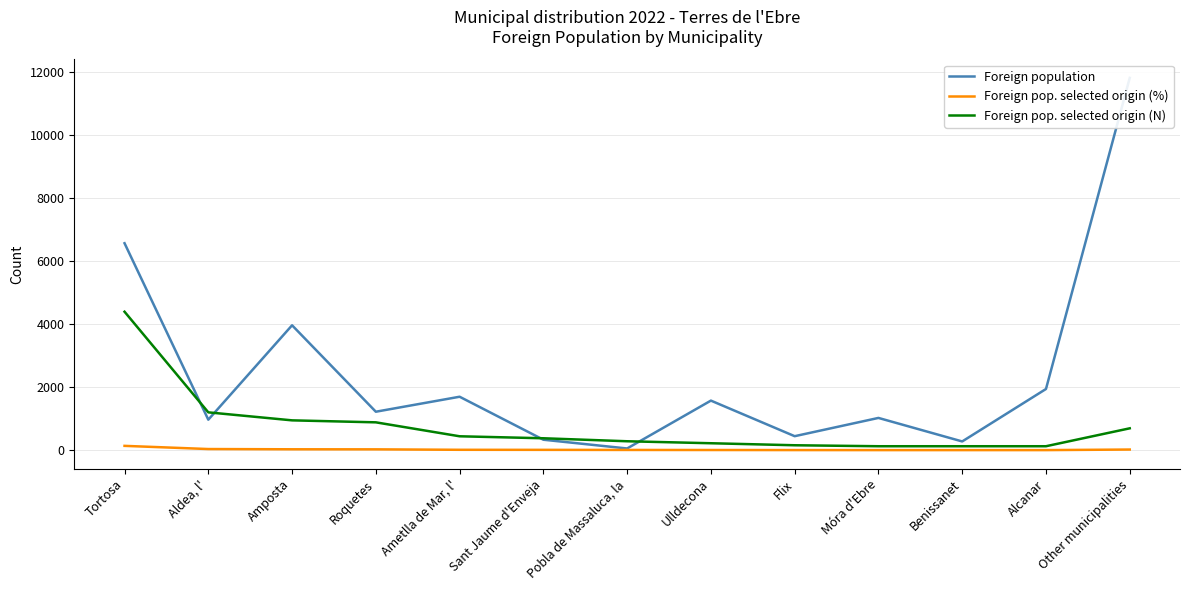

True or false: Foreign pop. selected origin (%) and Foreign population cross at least once.

False